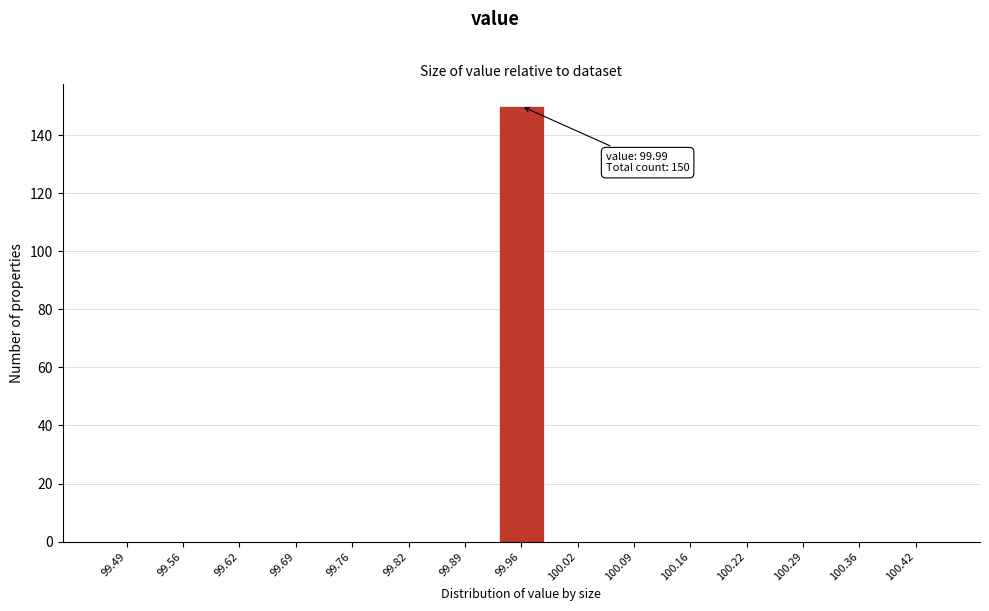

Reading right to left, what are all the values shown in this chart?

100.42=0	100.36=0	100.29=0	100.22=0	100.16=0	100.09=0	100.02=0	99.96=150	99.89=0	99.82=0	99.76=0	99.69=0	99.62=0	99.56=0	99.49=0